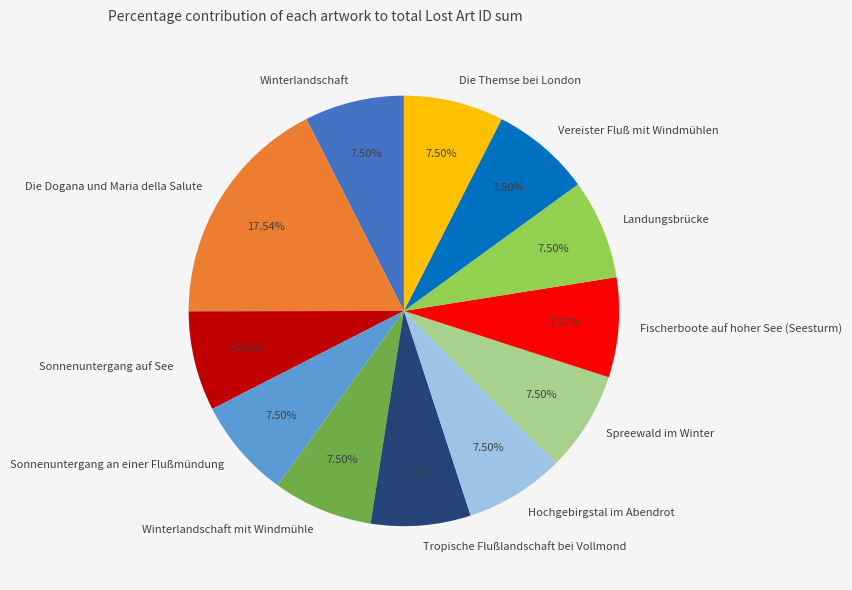

Is Winterlandschaft the majority of the pie?

No